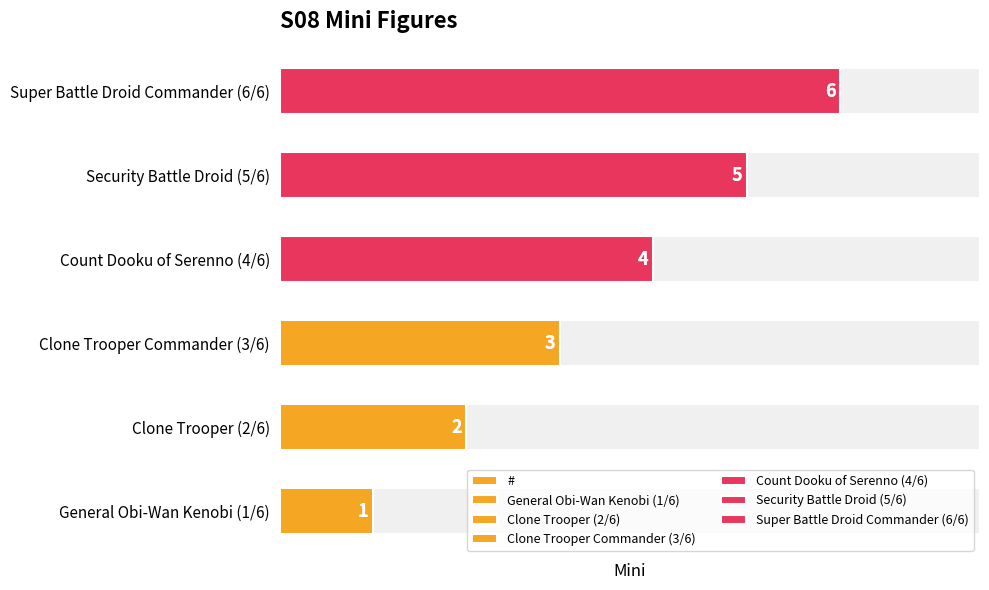

Reading left to right, transcribe all the data shown in this chart.

1	2	3	4	5	6